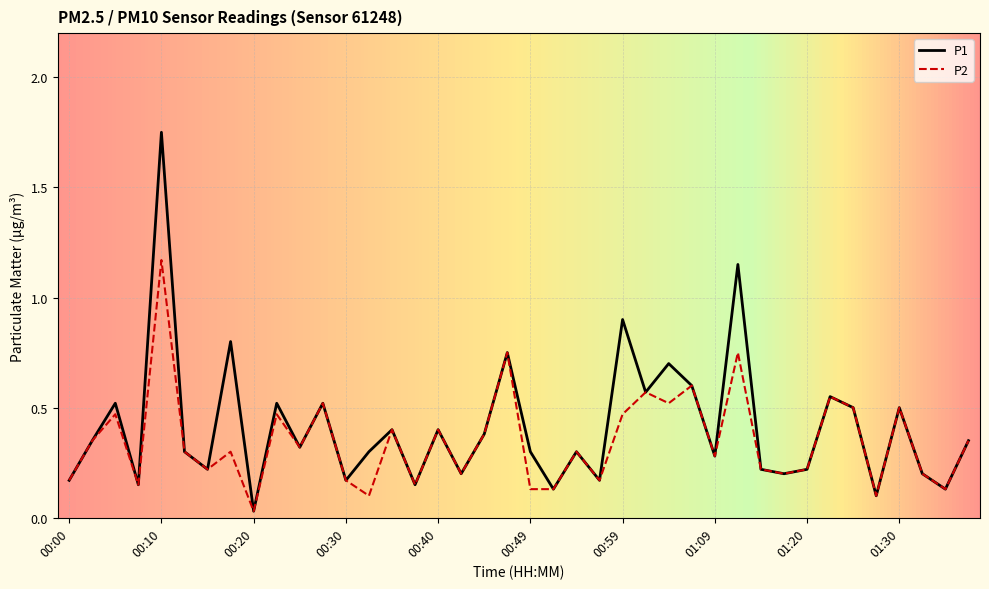

List the series in order of their peak value, highest first.

P1, P2